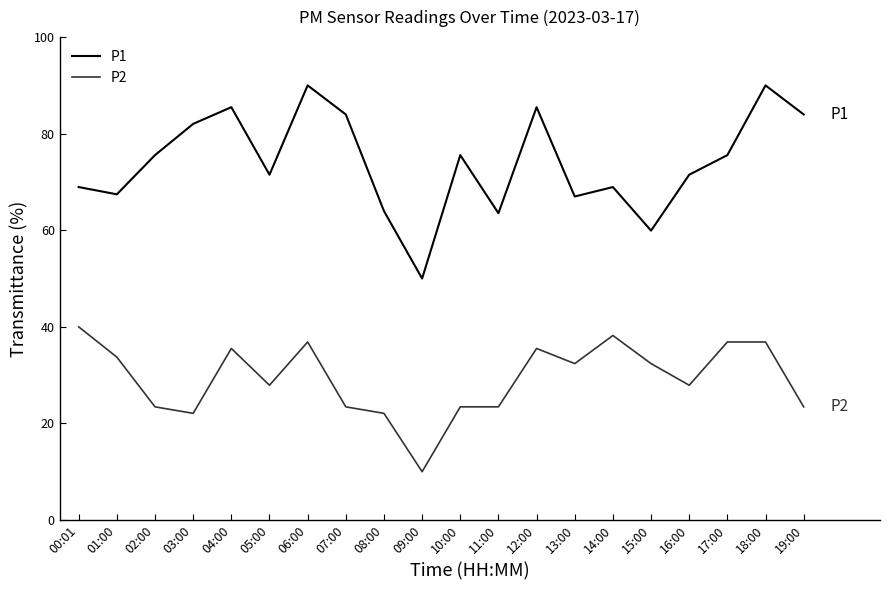

Reading left to right, extract all data points from this chart.

P1: 68.9	67.4	75.6	82.0	85.5	71.5	90.0	84.0	64.0	50.0	75.6	63.5	85.5	67.0	68.9	59.9	71.5	75.6	90.0	84.0
P2: 40.0	33.7	23.4	22.1	35.5	27.9	36.9	23.4	22.1	10.0	23.4	23.4	35.5	32.4	38.2	32.4	27.9	36.9	36.9	23.4